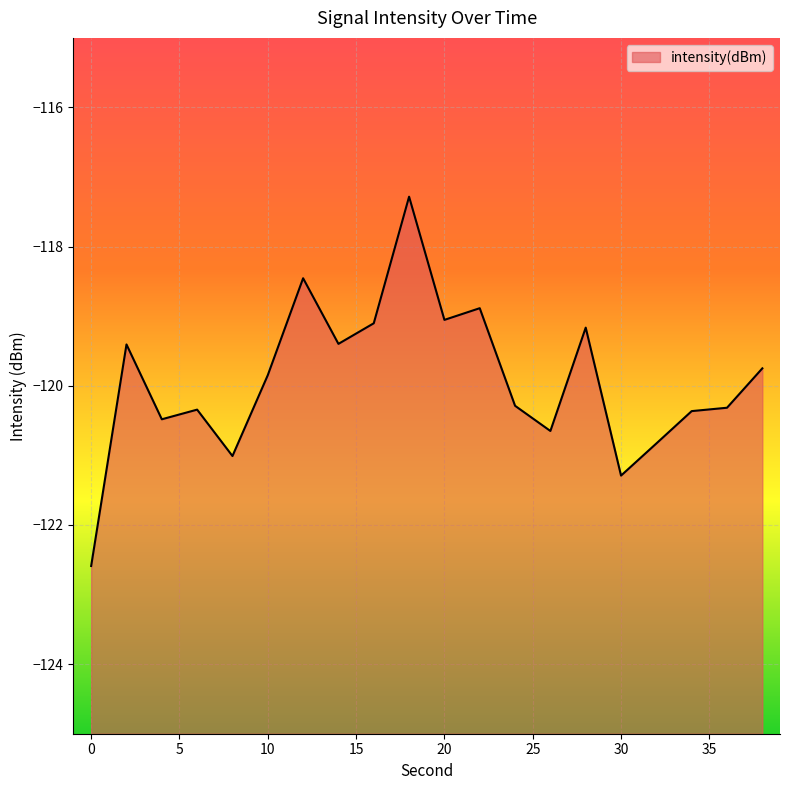

How many categories are shown in the chart?

20